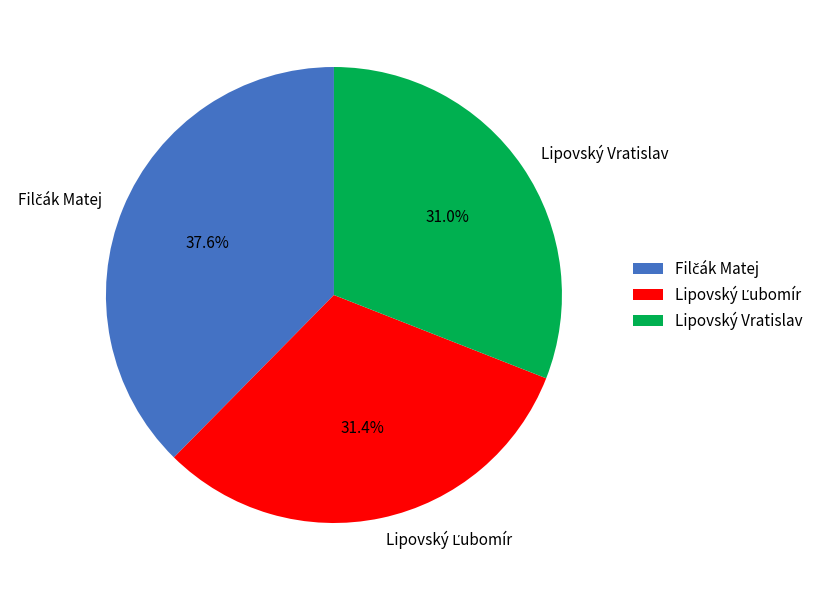

Is there a majority slice in this chart?

No